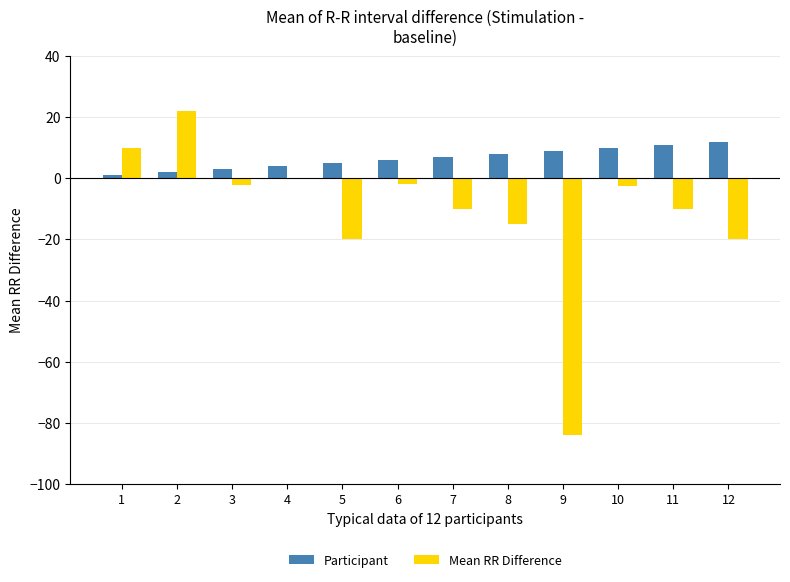

Rank the series by their maximum value, from highest to lowest.

Mean RR Difference, Participant